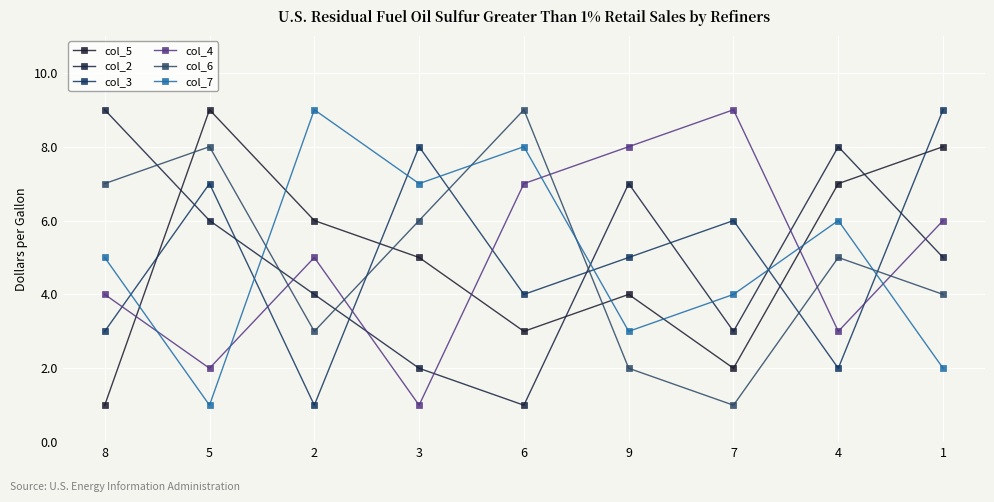

Which category has the lowest value across all series?

8